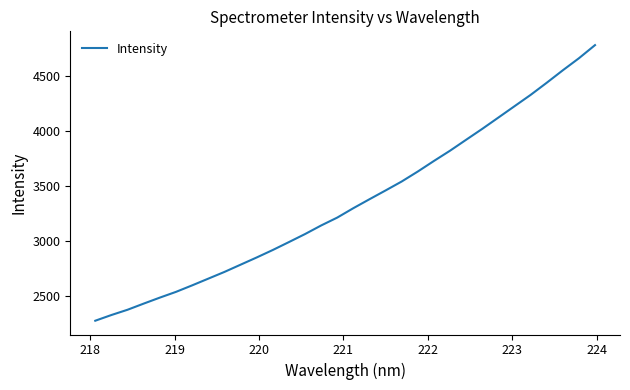

What is the minimum value shown in the chart?

2276.9